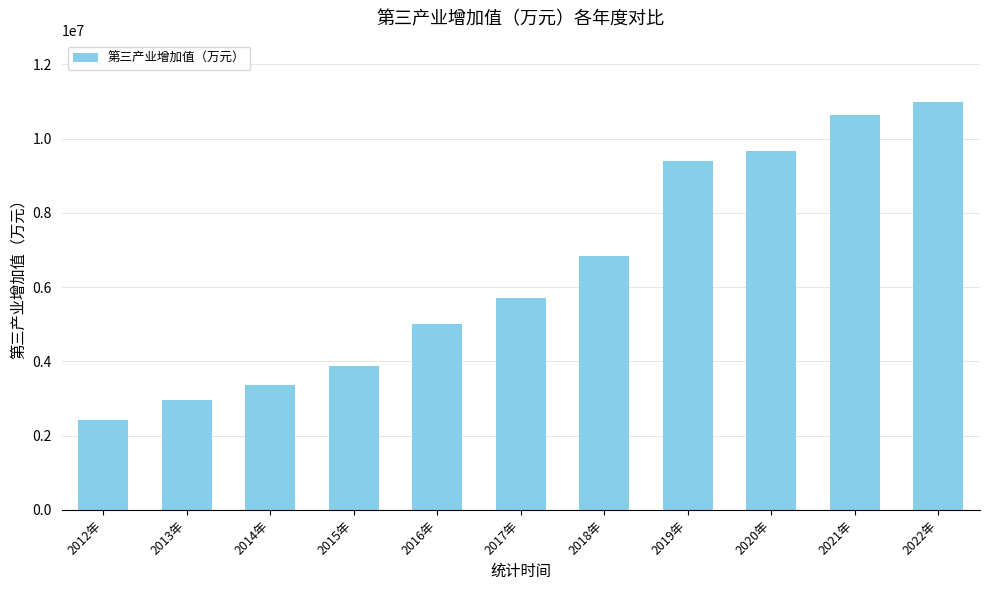

The chart shows a value of 3817696 at 2019年. True or false?

False